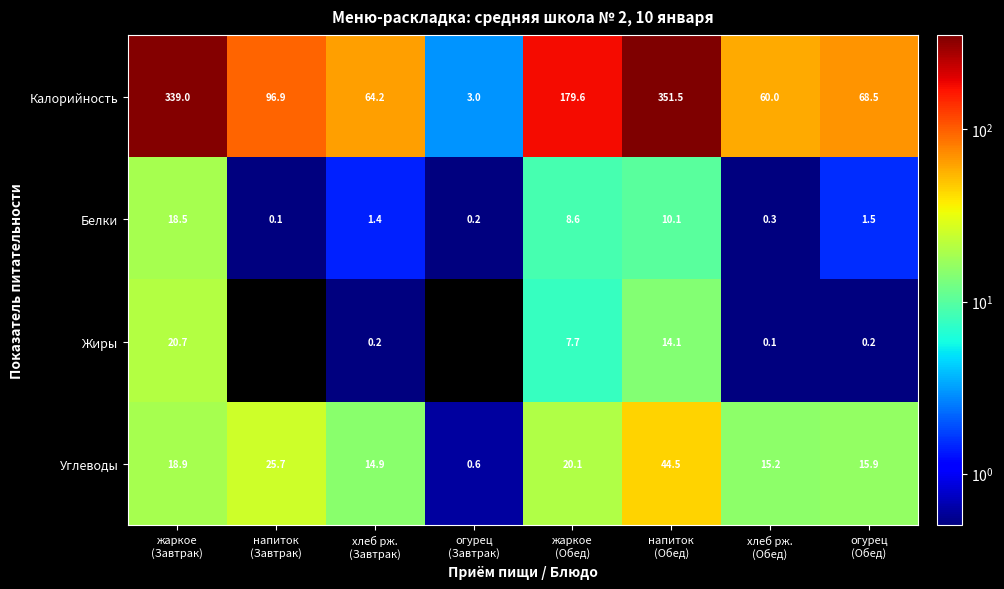

What is the average value of the Углеводы series?

19.5